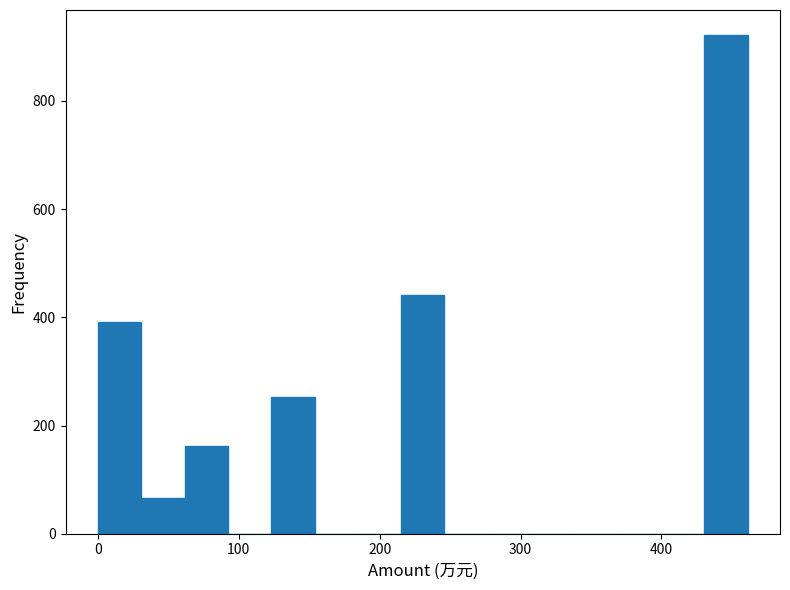

Around what value on the x-axis is the tallest bar? Give the approximate position of its centre, as read against the axis.

450